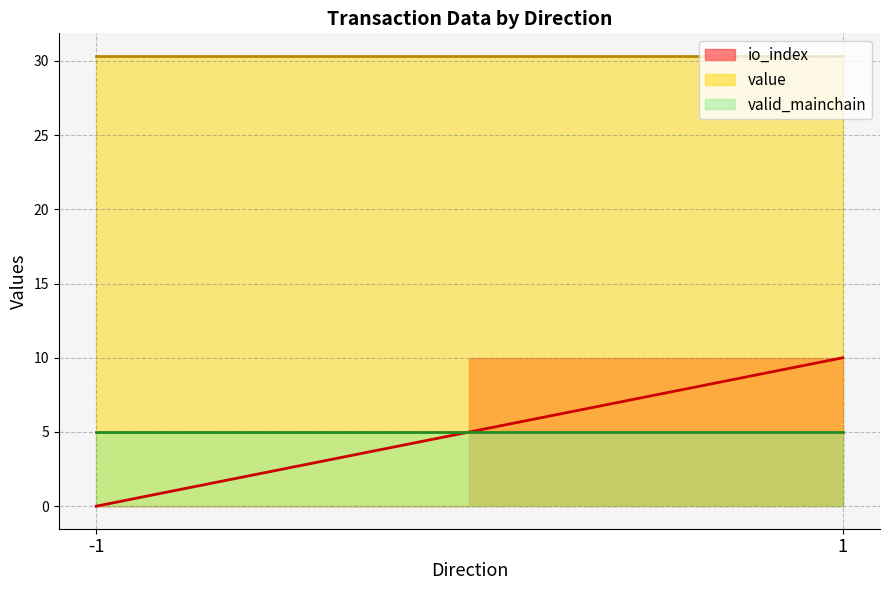

Is the value of value_line at 1 greater than the value of valid_mainchain_line at -1?

Yes